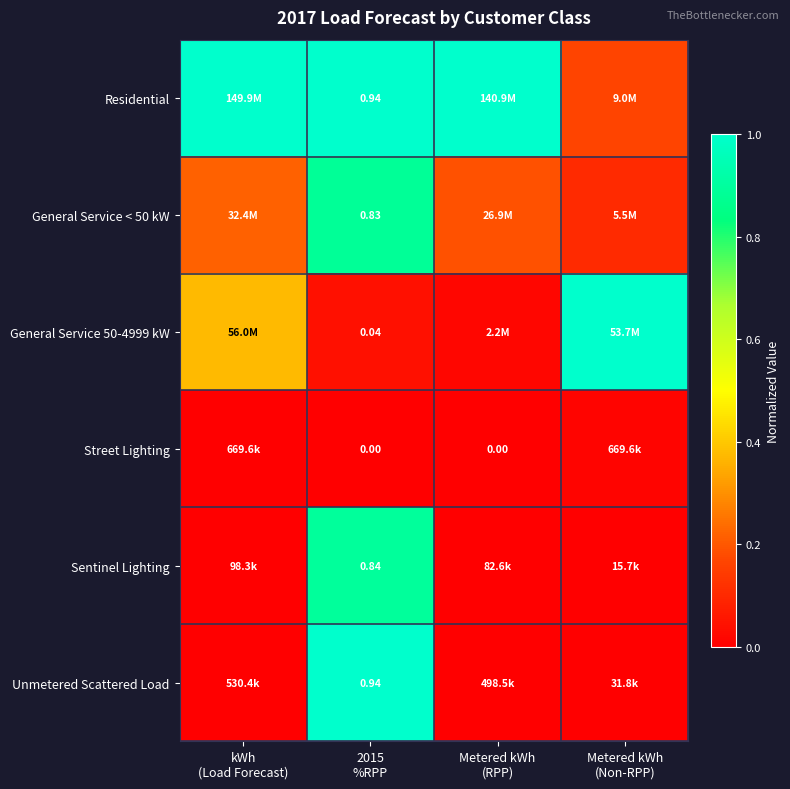

At which label is General Service 50-4999 kW closest to 0?

Metered kWh (RPP)